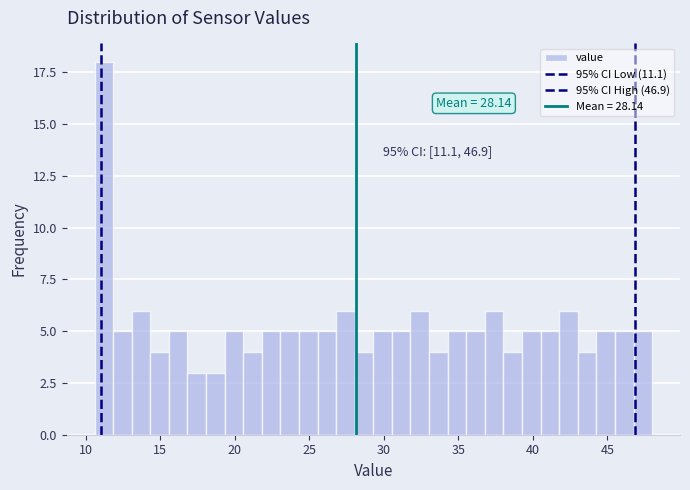

Read against the x-axis, roughly where is the centre of the tallest bar?

11.0